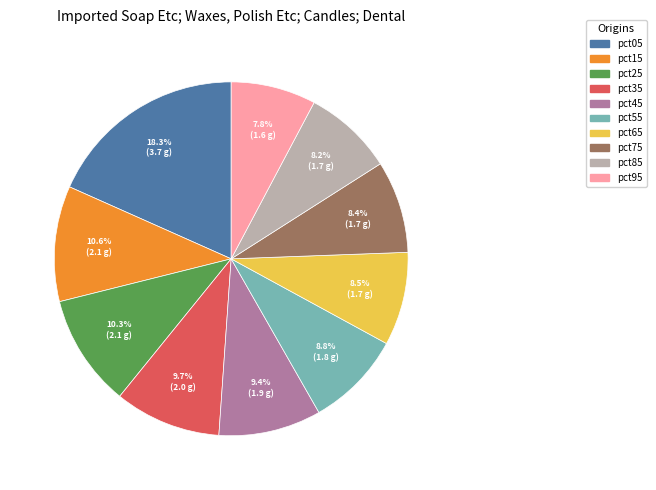

True or false: pct45 accounts for 18% of the total.

False